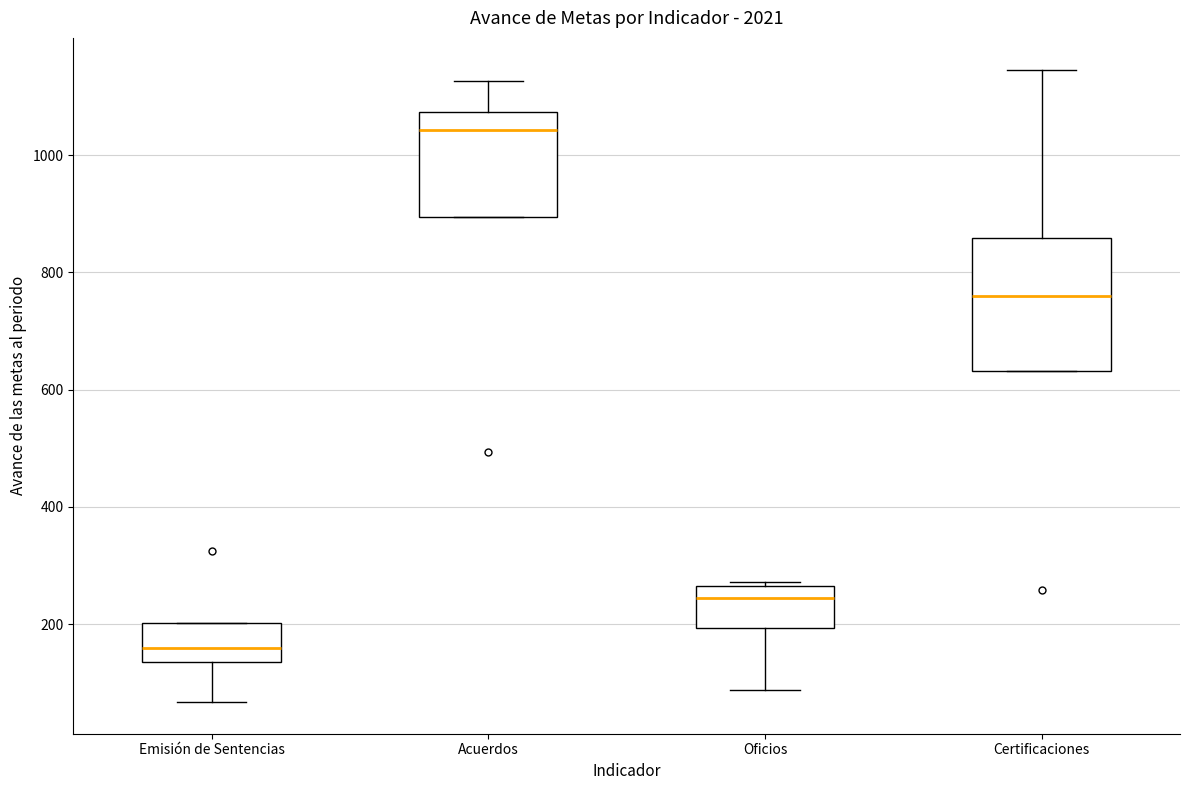

Reading left to right, transcribe this box plot: for each box, give where its median line is, the range the box spans, and where its two whiskers end, as read against the y-axis. The values are not printed on the chart, so give them approximately, as read against the axis.

Emisión de Sentencias: median 160, box 140 to 200, whiskers 60 to 200
Acuerdos: median 1040, box 900 to 1080, whiskers 900 to 1120
Oficios: median 240, box 200 to 260, whiskers 80 to 280
Certificaciones: median 760, box 640 to 860, whiskers 640 to 1140